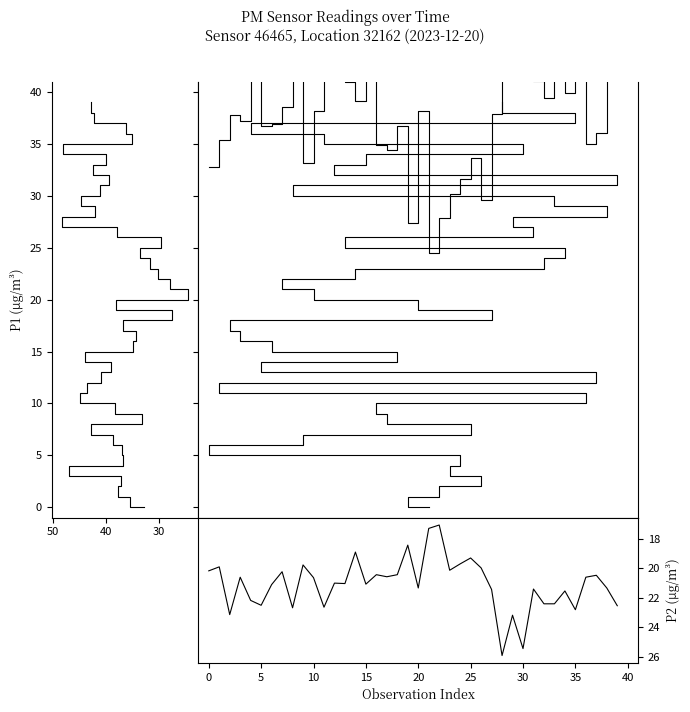

What is the approximate value of P2 at 32?

22.4